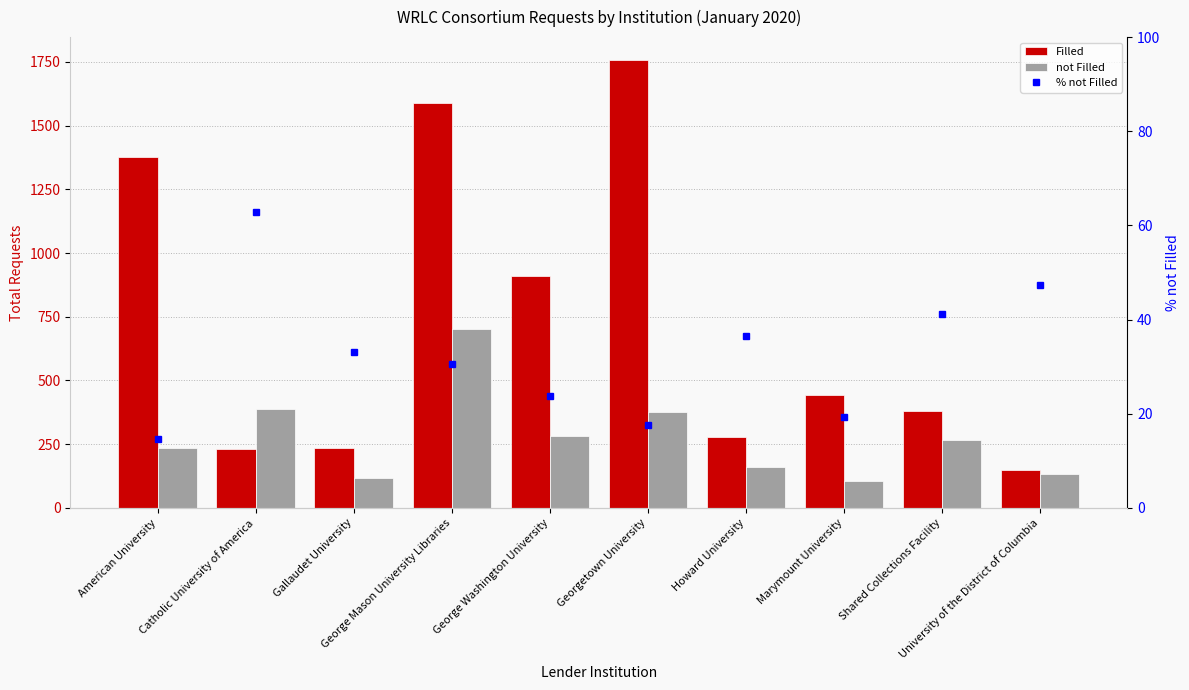

What is the spread (max minus min) of values at Georgetown University?

1741.4